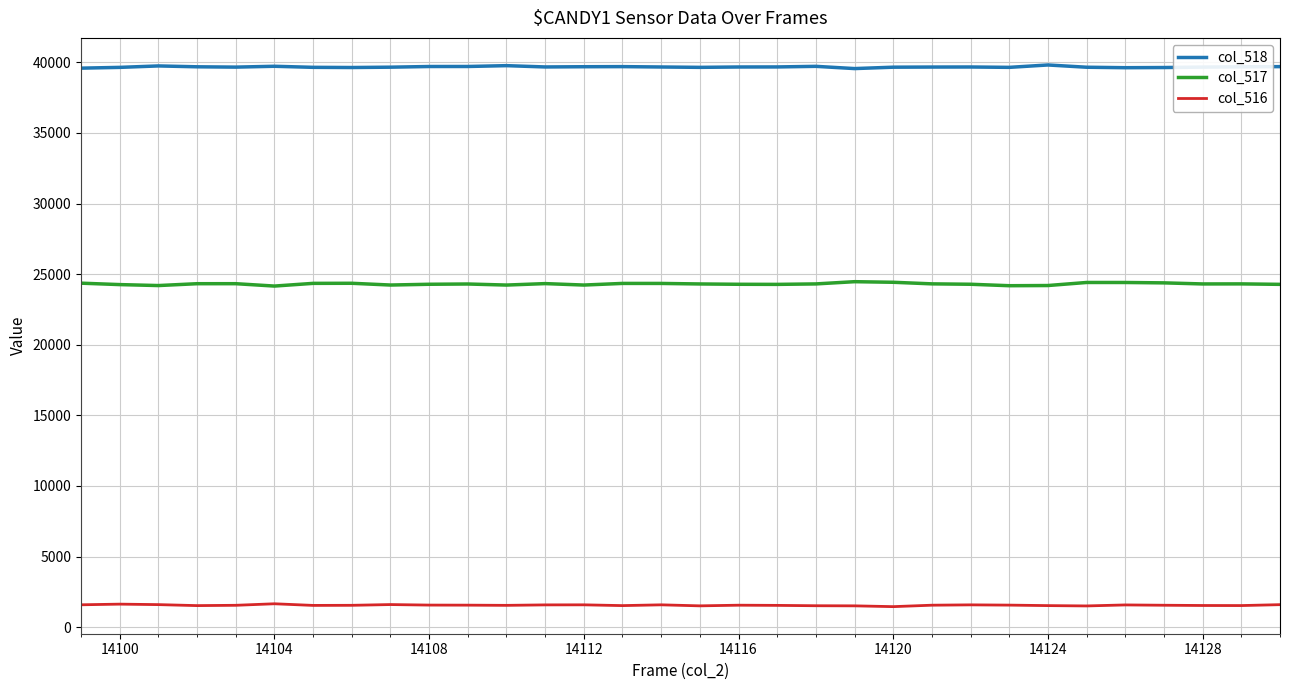

What is the difference between the second highest and minimum values in the col_518 series?

207